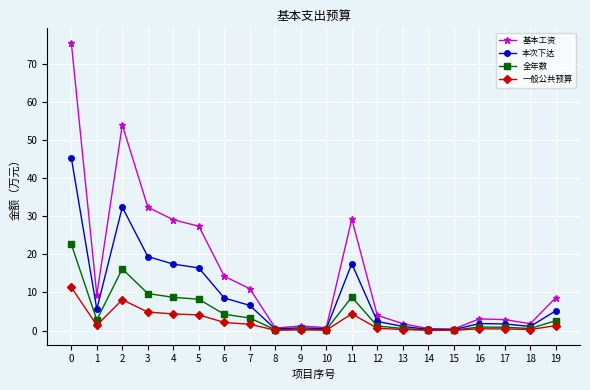

Where is the first local minimum for 基本工资?

1